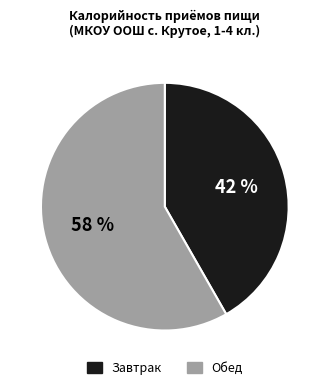

Count the number of slices in the pie.

2